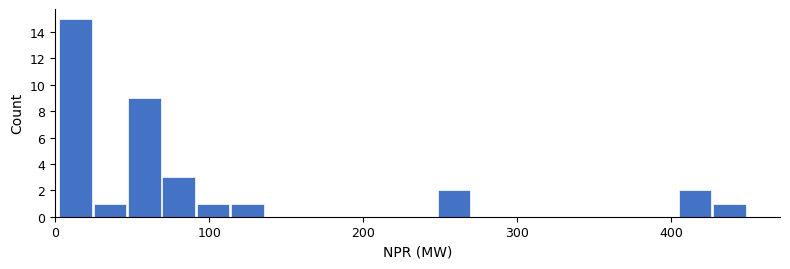

Around what value on the x-axis is the tallest bar? Give the approximate position of its centre, as read against the axis.

10